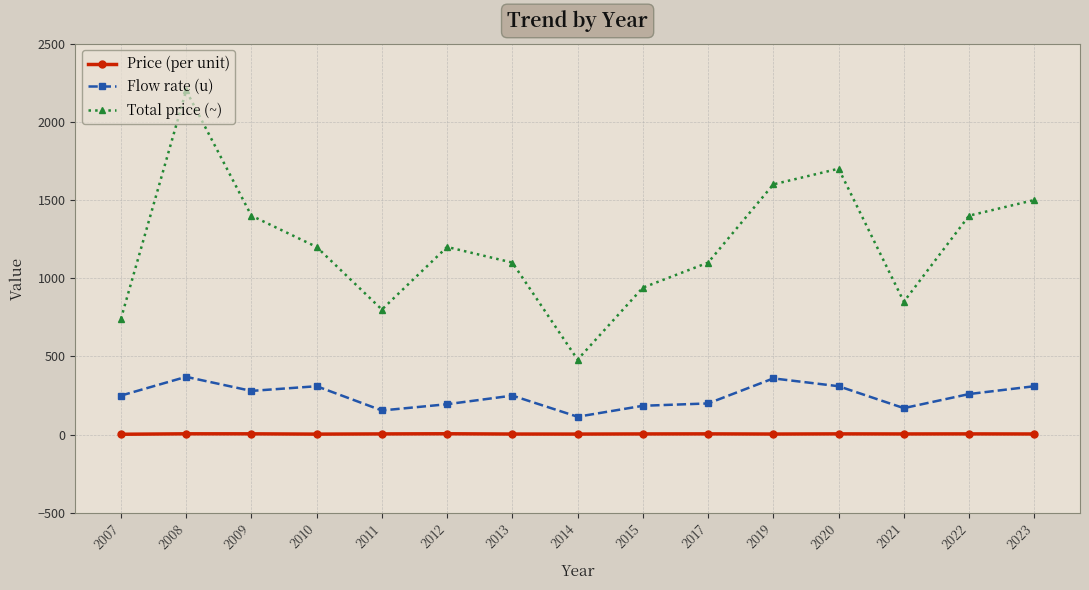

True or false: Price (per unit) has more than 0 interior local peaks.

True